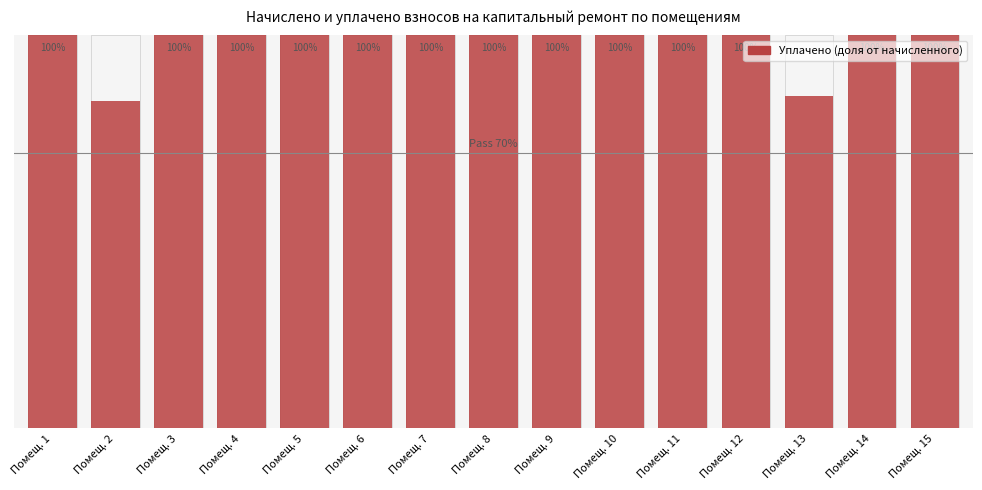

Rank the categories by value from highest to lowest.

Помещ. 1, Помещ. 3, Помещ. 4, Помещ. 5, Помещ. 6, Помещ. 7, Помещ. 8, Помещ. 9, Помещ. 10, Помещ. 11, Помещ. 12, Помещ. 14, Помещ. 15, Помещ. 13, Помещ. 2